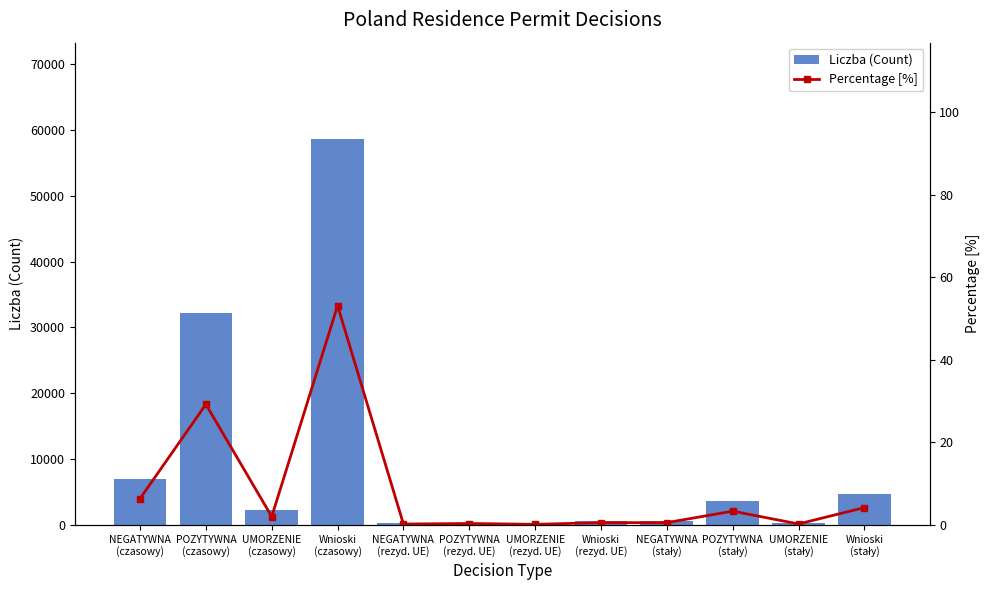

What is the difference between the second highest and second lowest values in the Percentage [%] series?

29.0